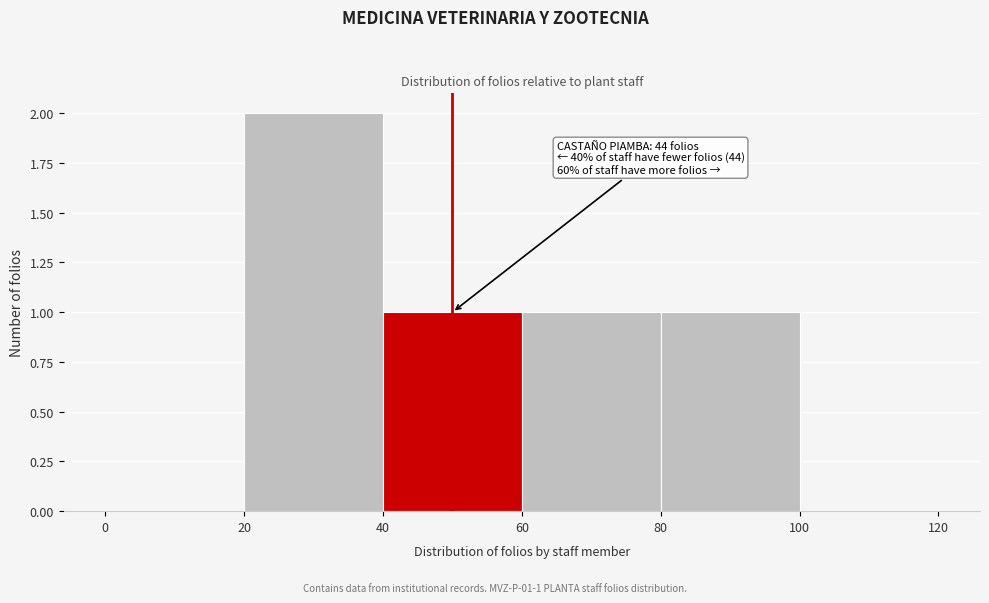

Which range on the x-axis has the tallest bar?

20 to 40